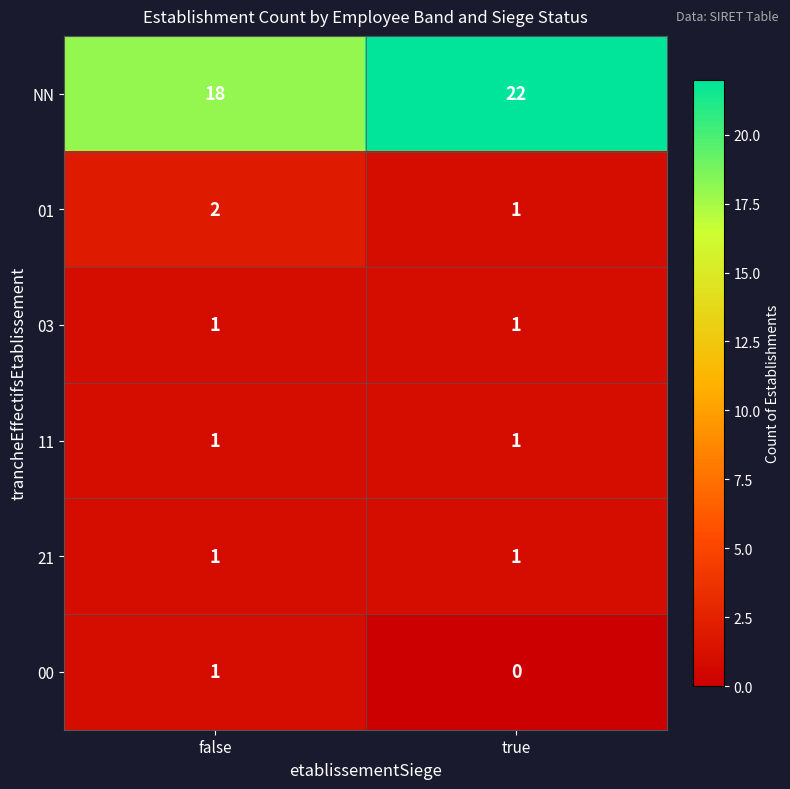

Count the number of data series in this chart.

6